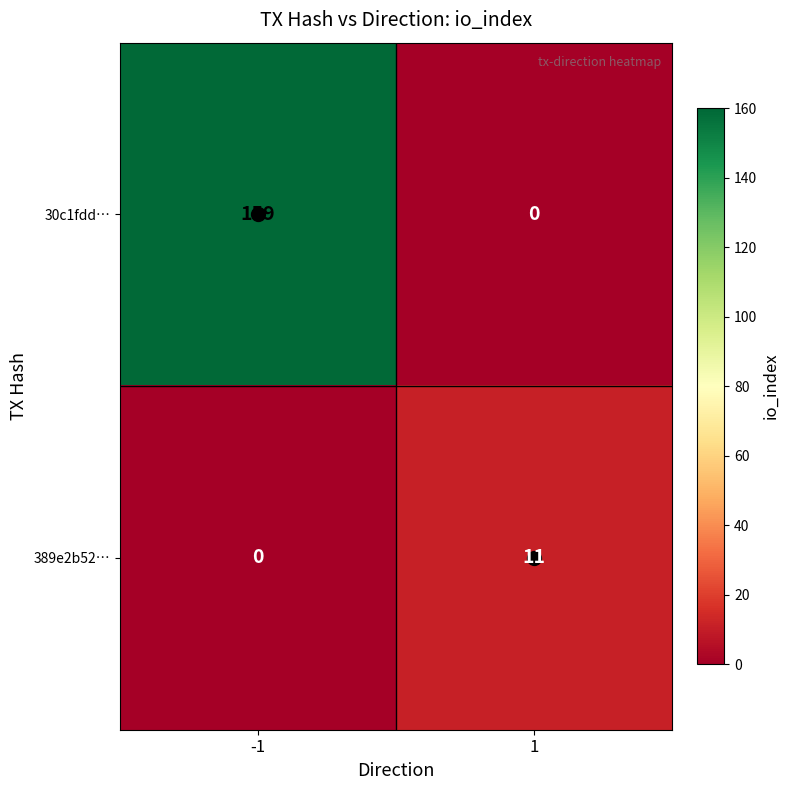

At -1, list the series in order from largest to smallest.

30c1fdd…, 389e2b52…